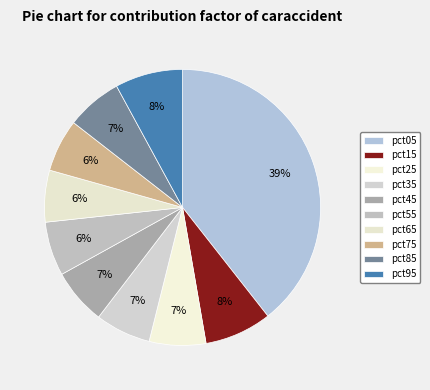

To the nearest percent, what portion does pct95 represent?

8%